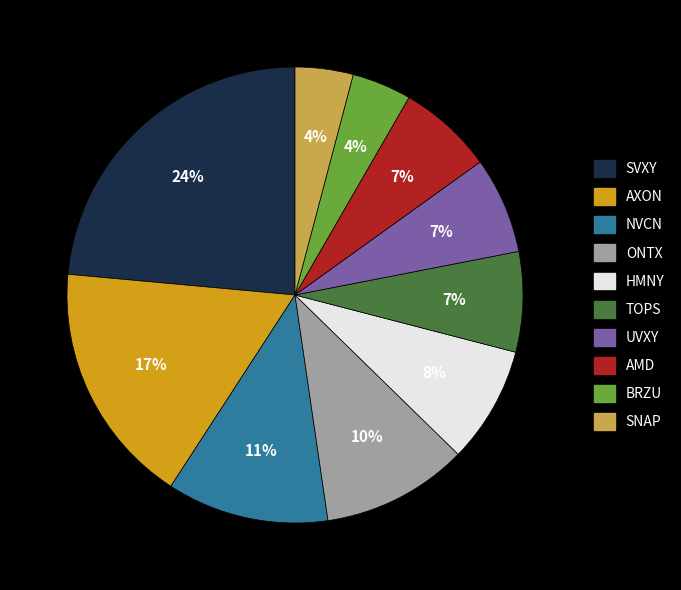

Is it true that NVCN is 11% of the pie?

True